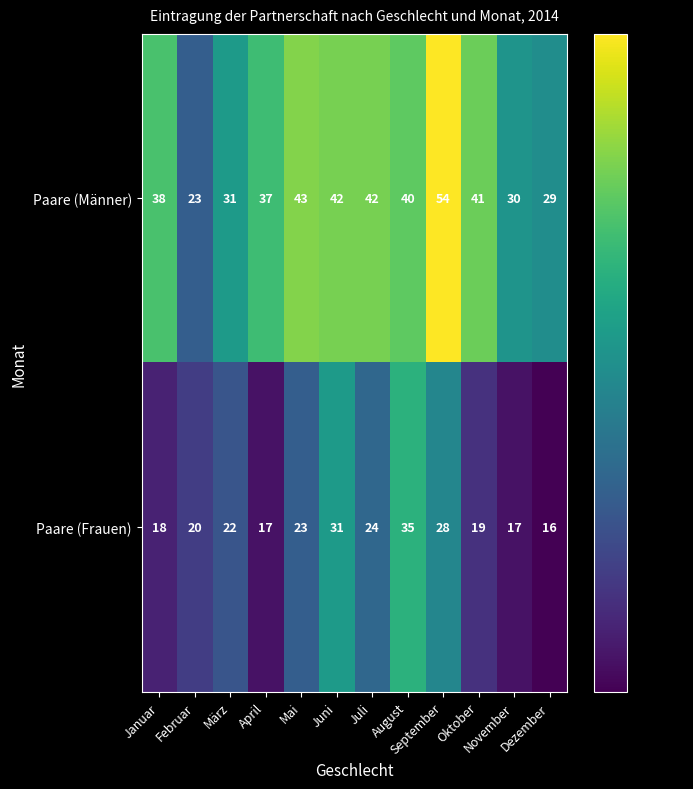

At how many categories does at least one series exceed 32?

8